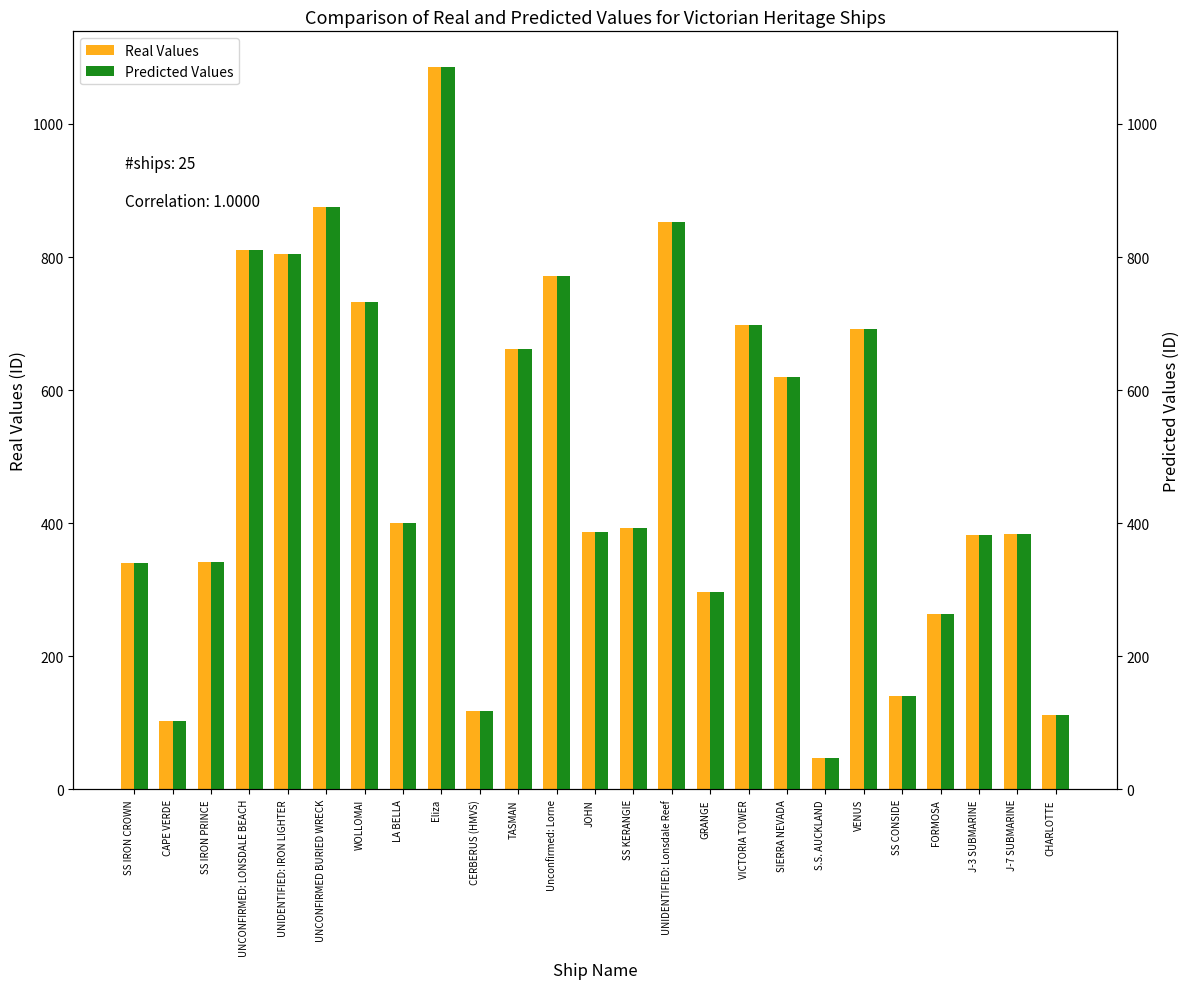

Which category has the lowest value across all series?

S.S. AUCKLAND